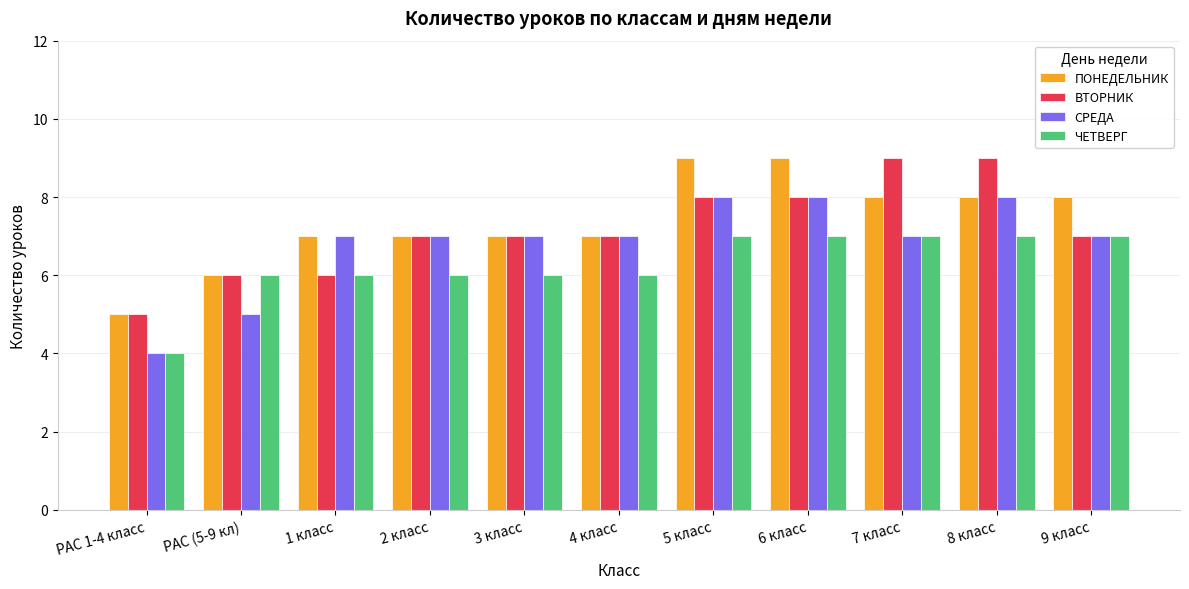

What are all the series names shown in the legend?

ПОНЕДЕЛЬНИК, ВТОРНИК, СРЕДА, ЧЕТВЕРГ